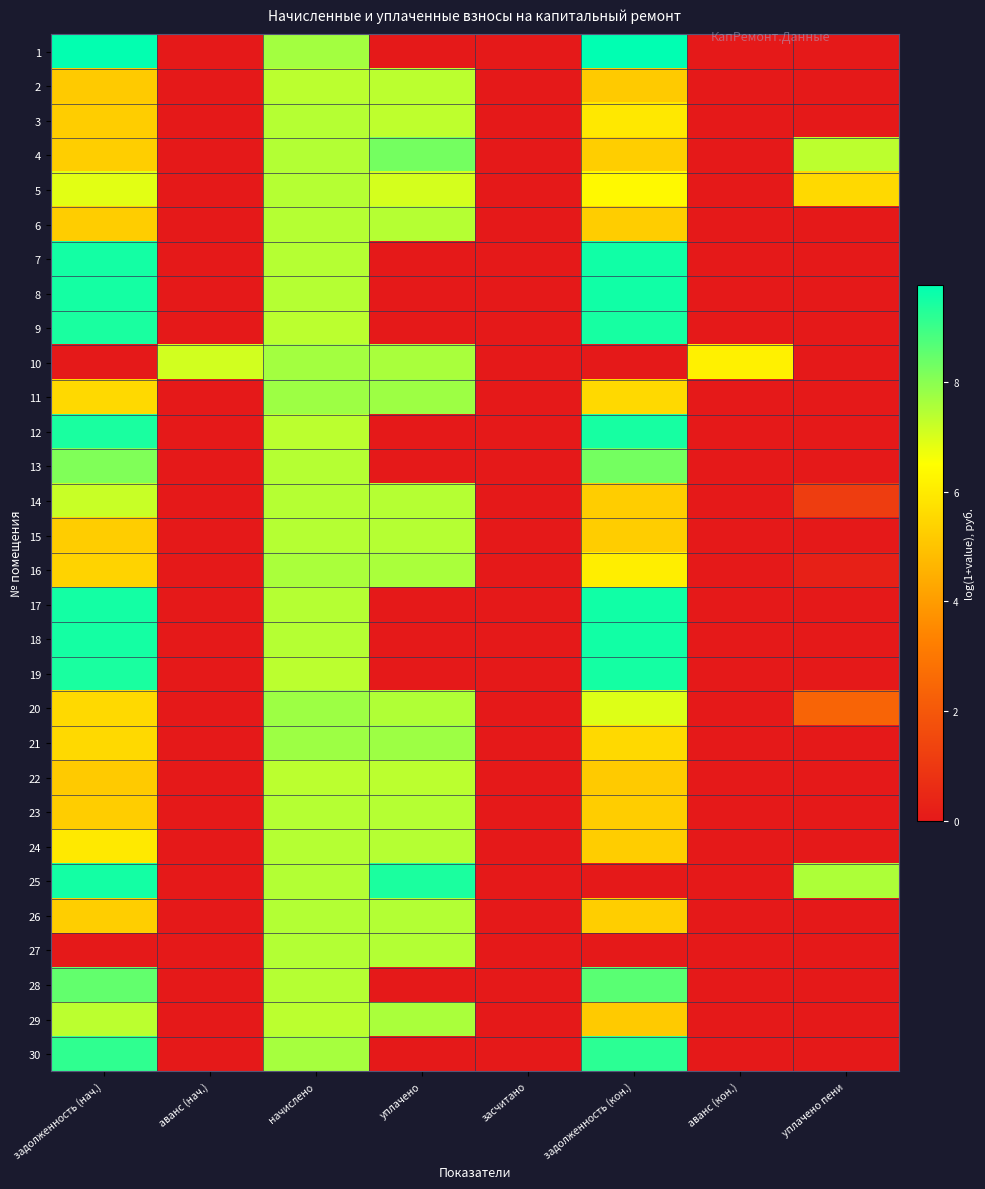

At how many categories does at least one series exceed 3?

7